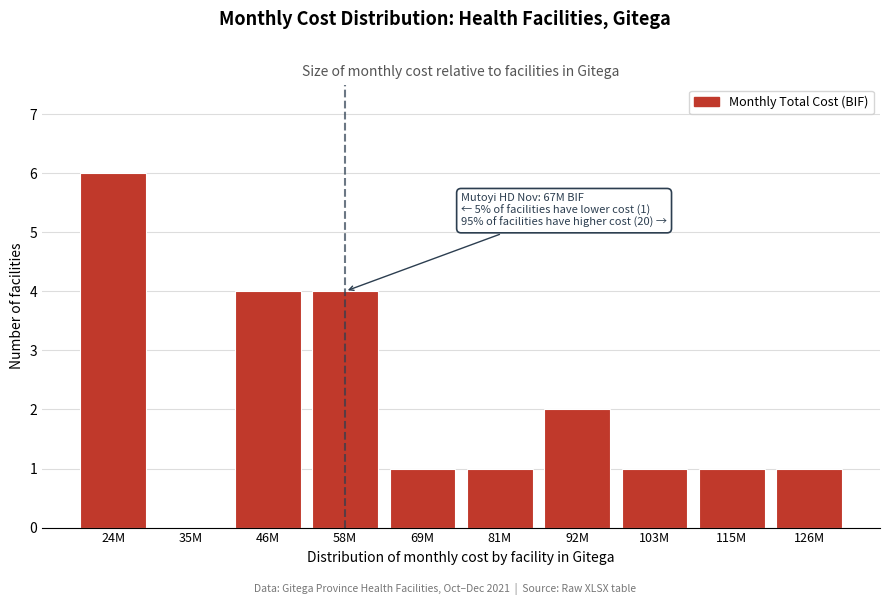

Reading right to left, extract all data points from this chart.

126M=1	115M=1	103M=1	92M=2	81M=1	69M=1	58M=4	46M=4	35M=0	24M=6